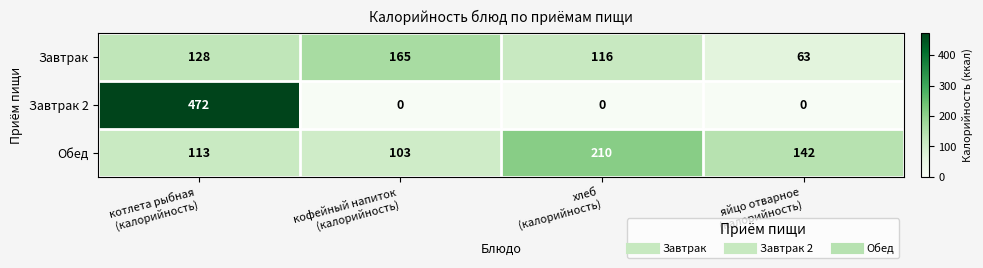

Which series has the largest total across all categories?

Обед